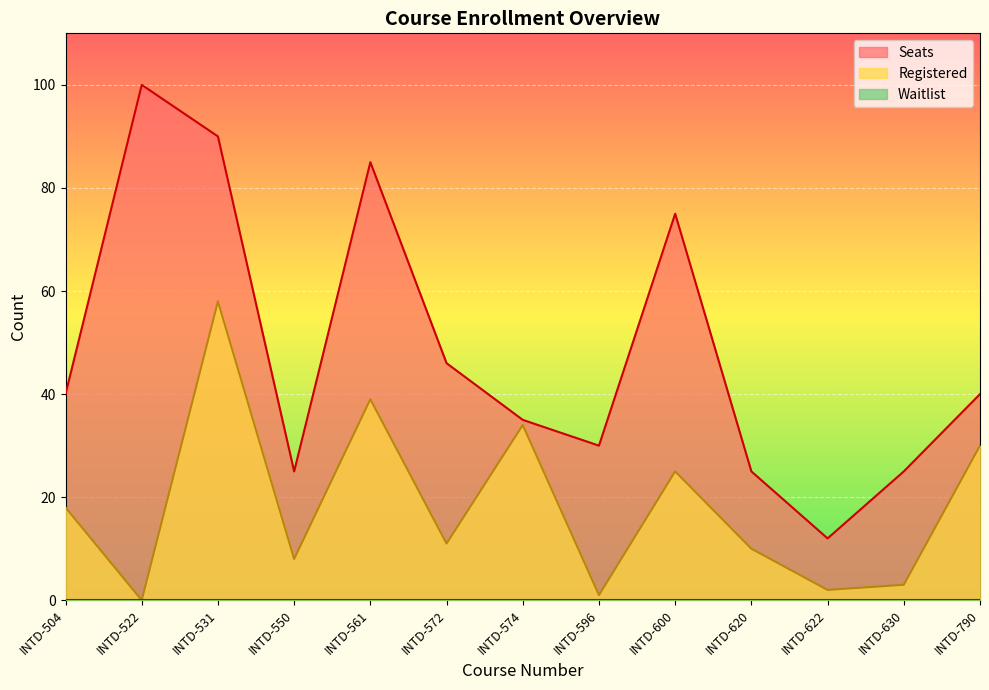

Is the value of Registered at INTD-596 greater than the value of Seats at INTD-504?

No